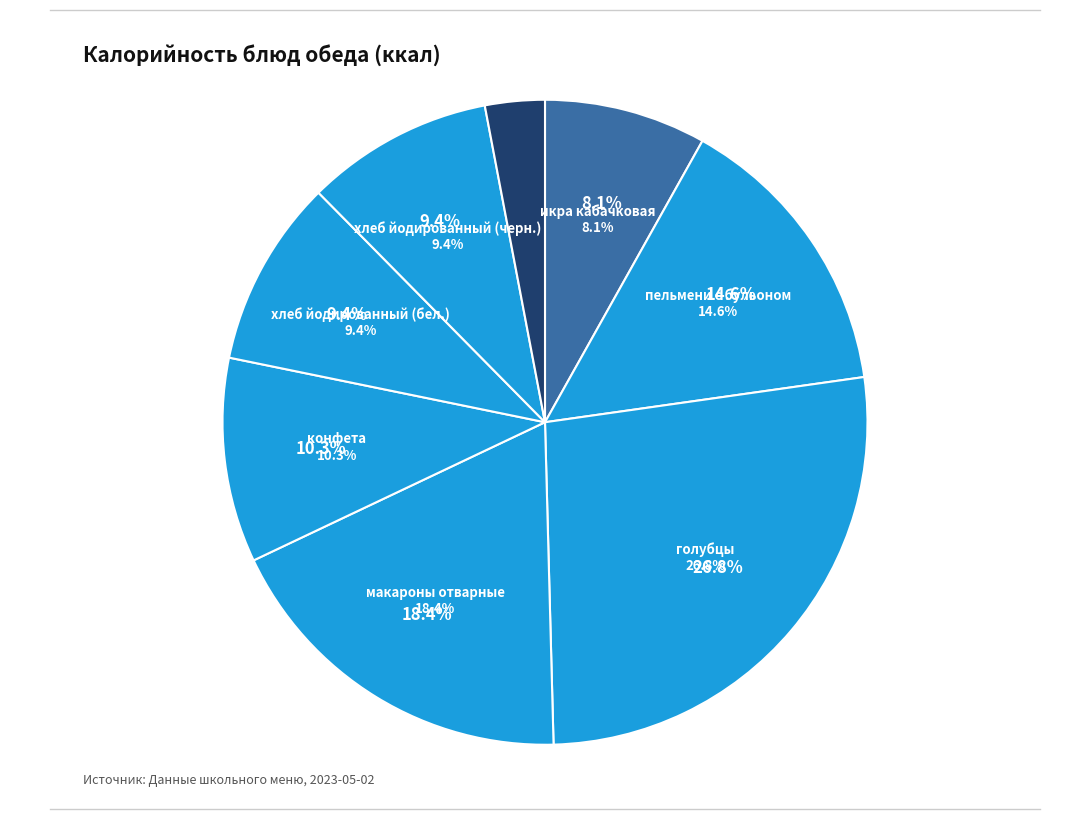

To the nearest percent, what is the combined percentage of голубцы and пельмени с бульоном?

41%